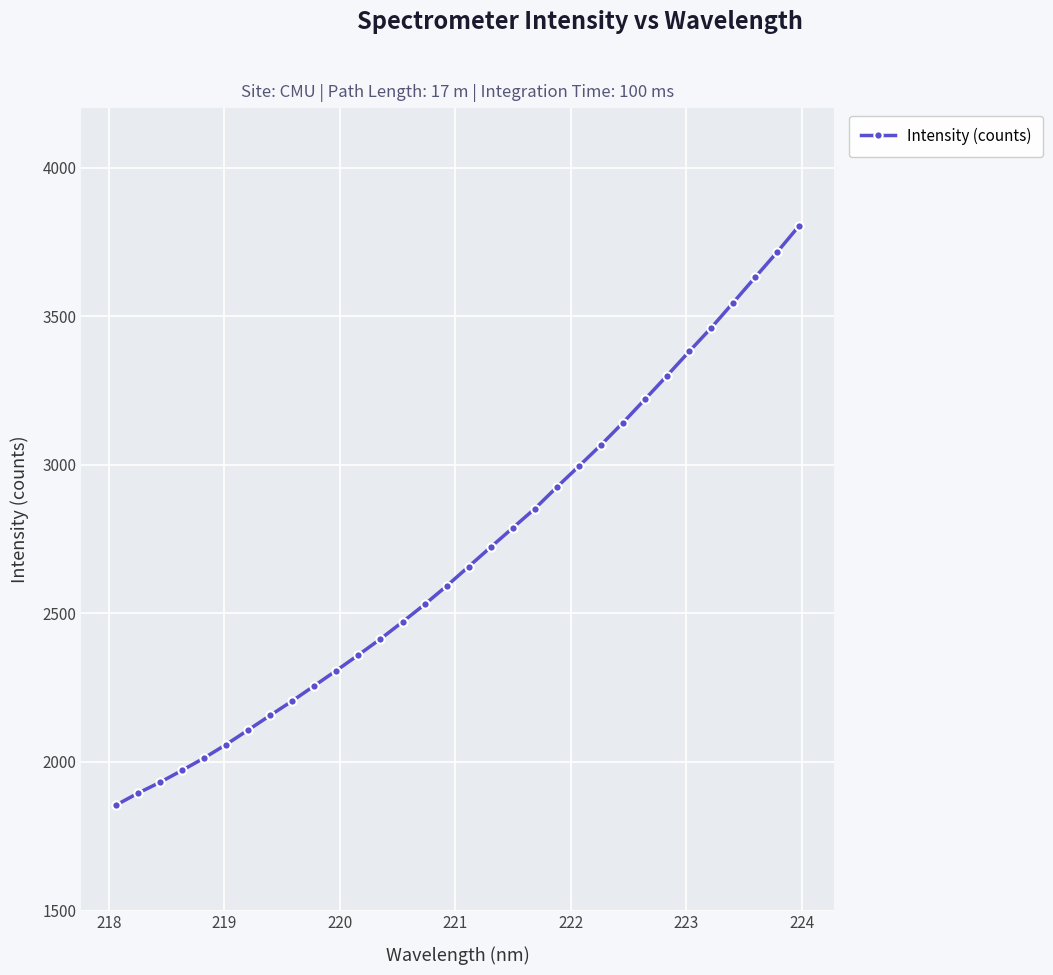

What is the value of the 22nd point from the left?

2995.5